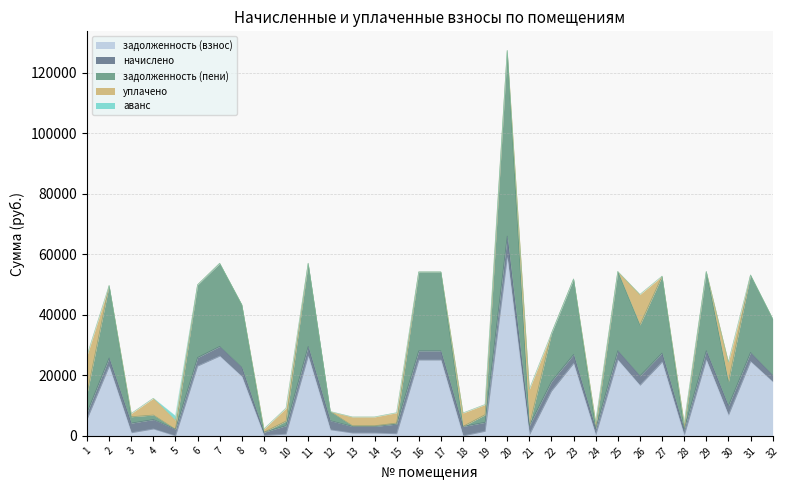

True or false: начислено has more than 0 points higher than both neighbors.

True